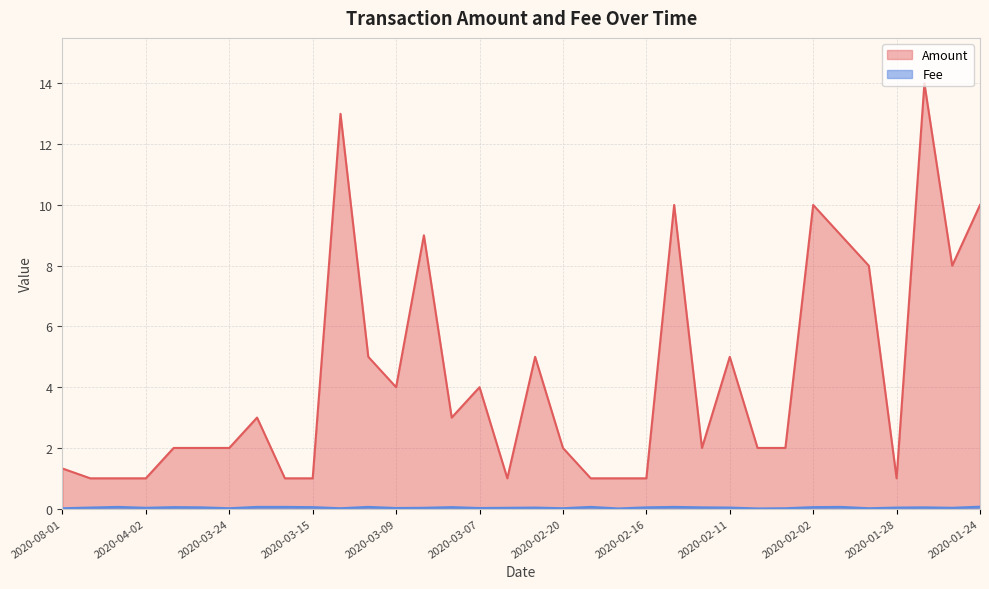

Where is Fee nearest to the value 0?

2020-02-19